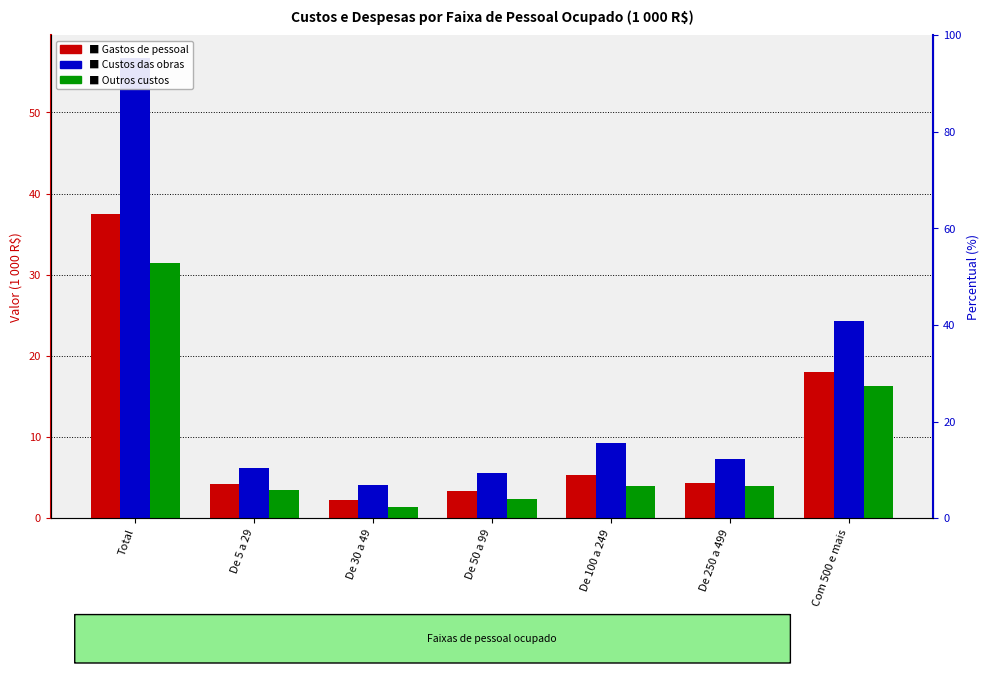

What is the total value across all series at De 30 a 49?

7.7